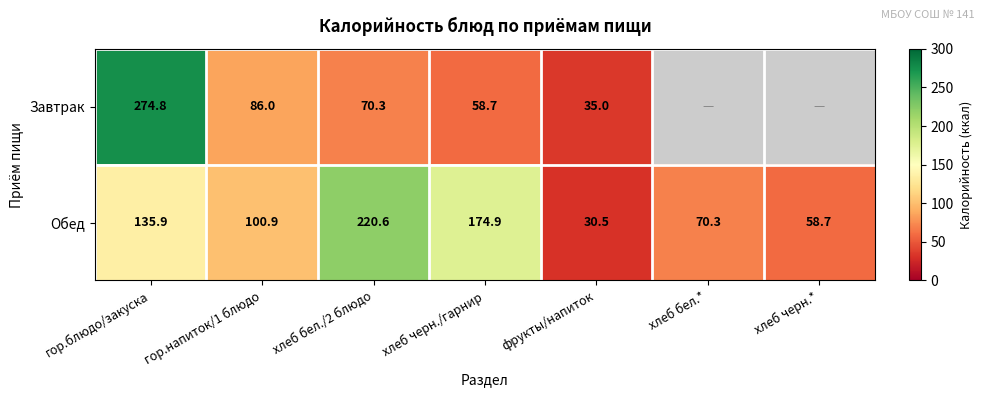

At how many categories does at least one series exceed 200?

2